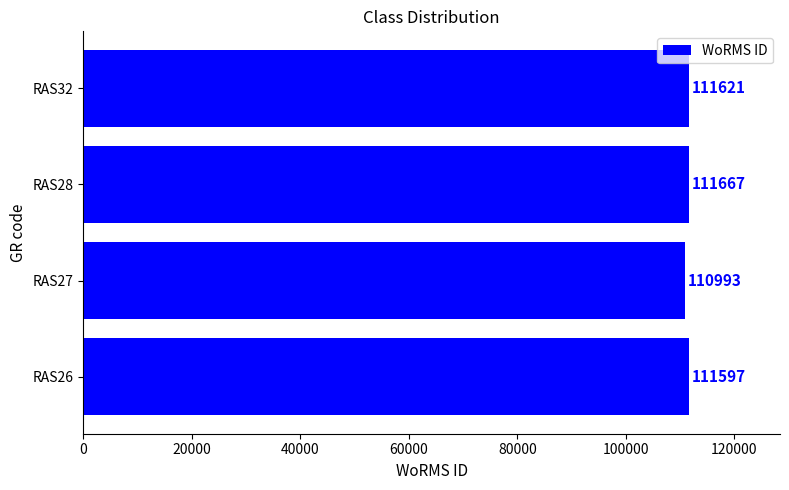

Reading top to bottom, transcribe all the data shown in this chart.

RAS32=111621	RAS28=111667	RAS27=110993	RAS26=111597